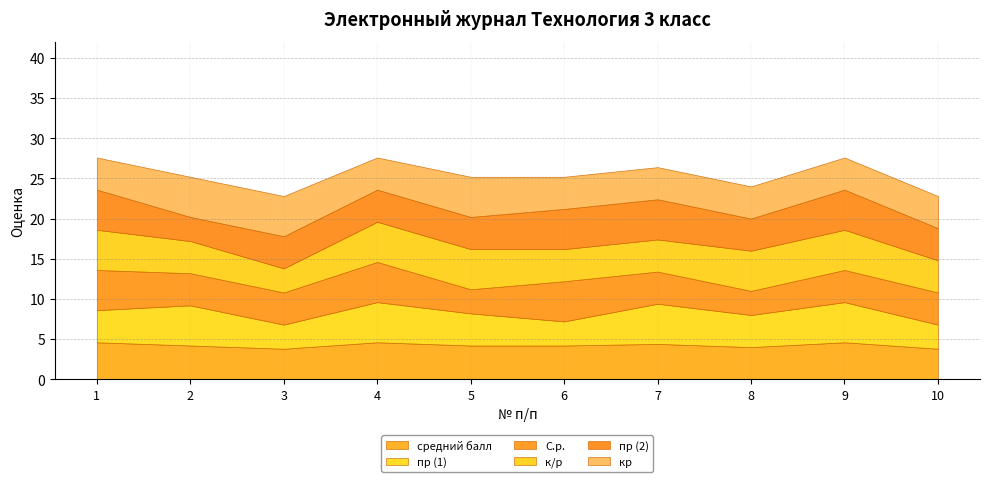

What is the difference between the maximum and second lowest values in the пр (2) series?

1.0